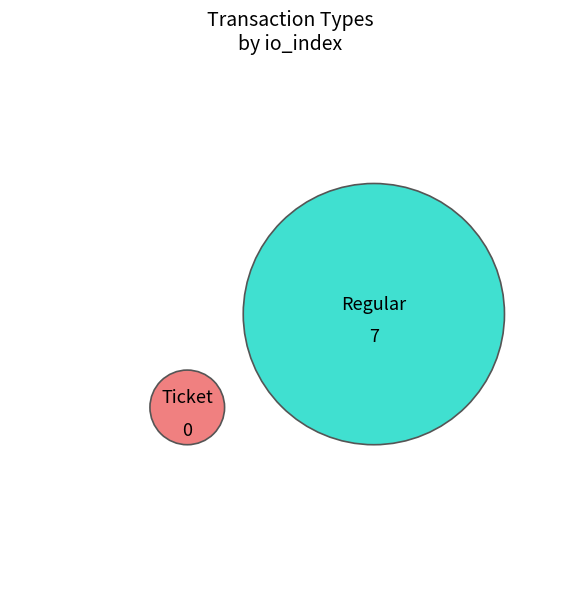

Is there a majority slice in this chart?

Yes